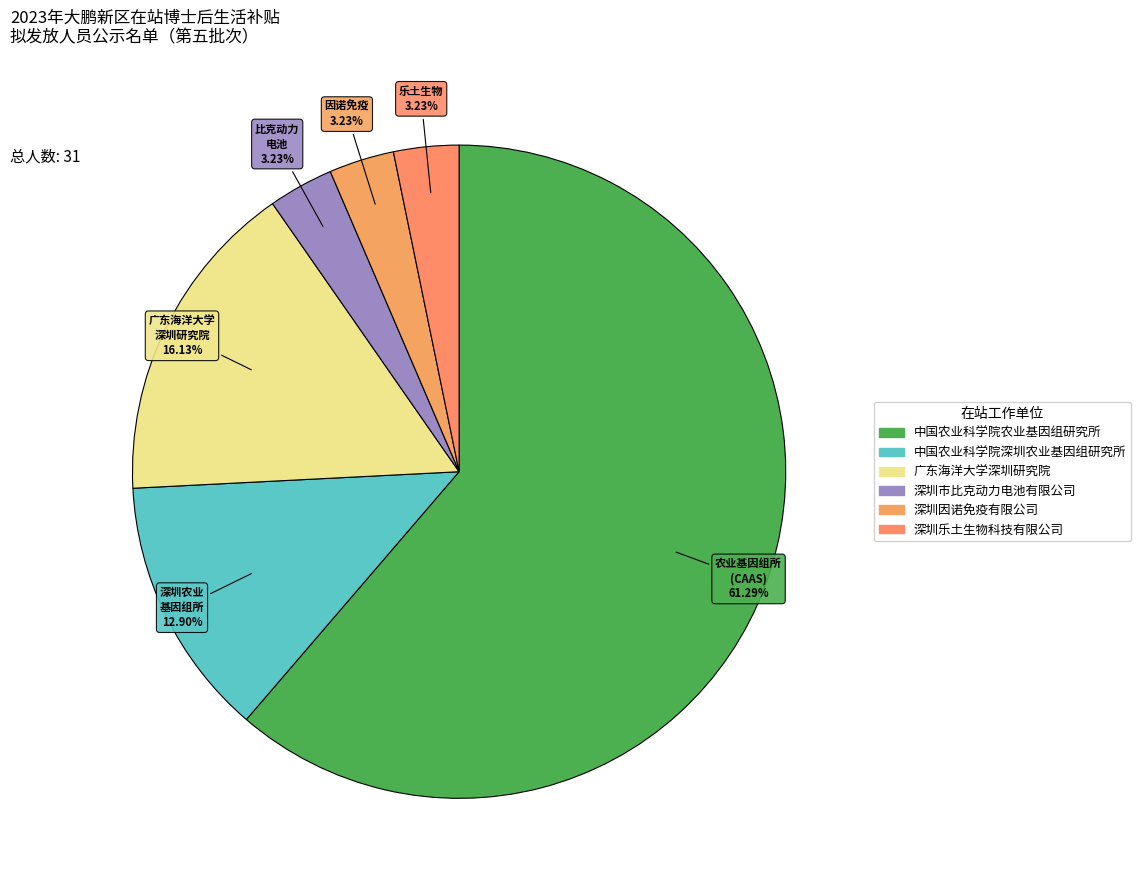

To the nearest percent, what is the average slice percentage?

17%